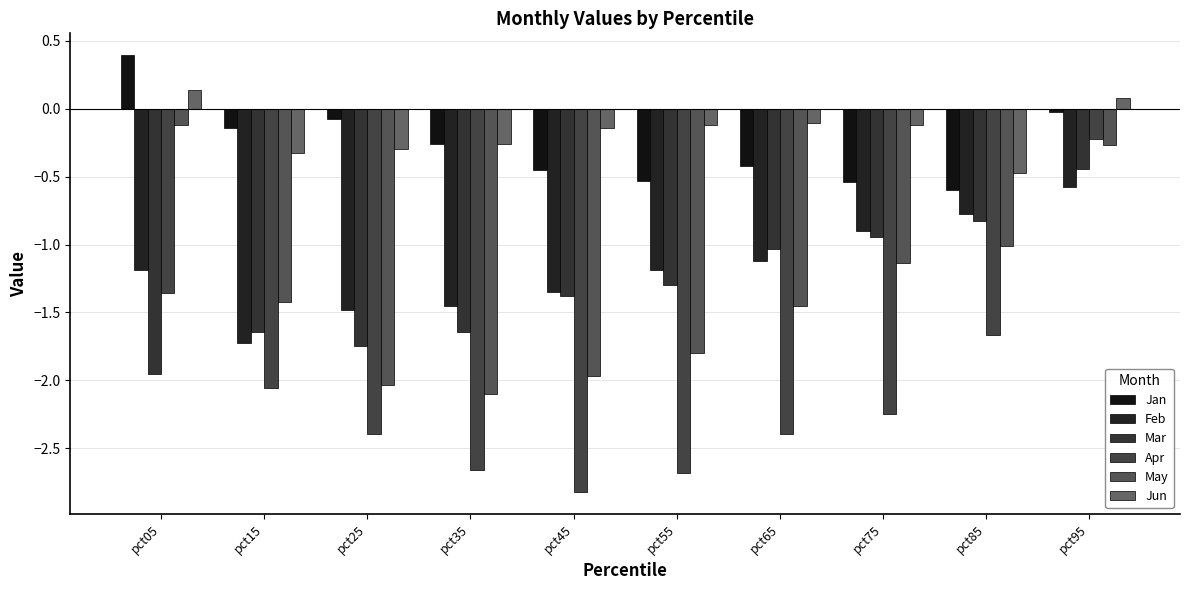

Where does the Jun series first go above 0?

pct05